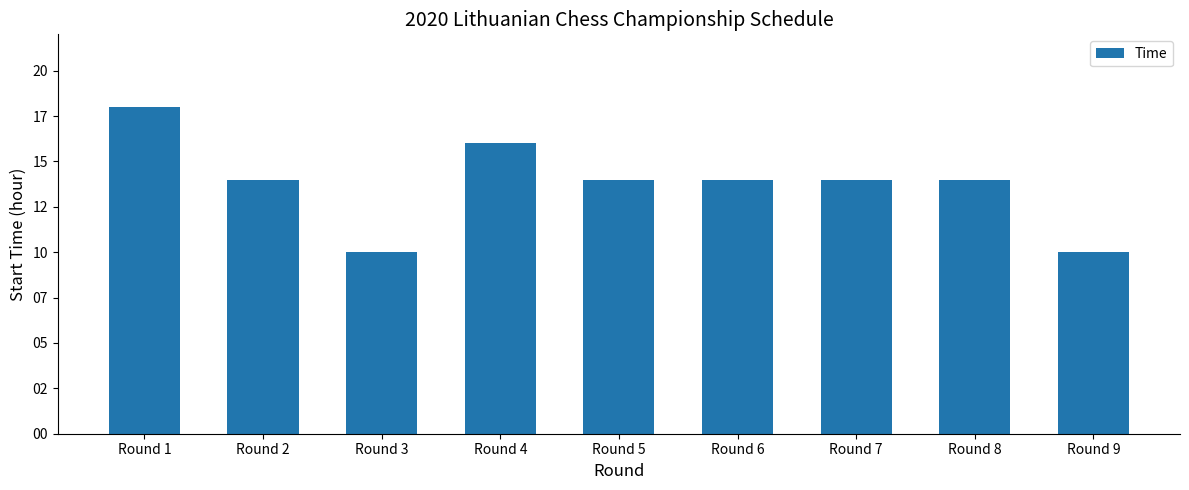

Read the value at Round 9.

10